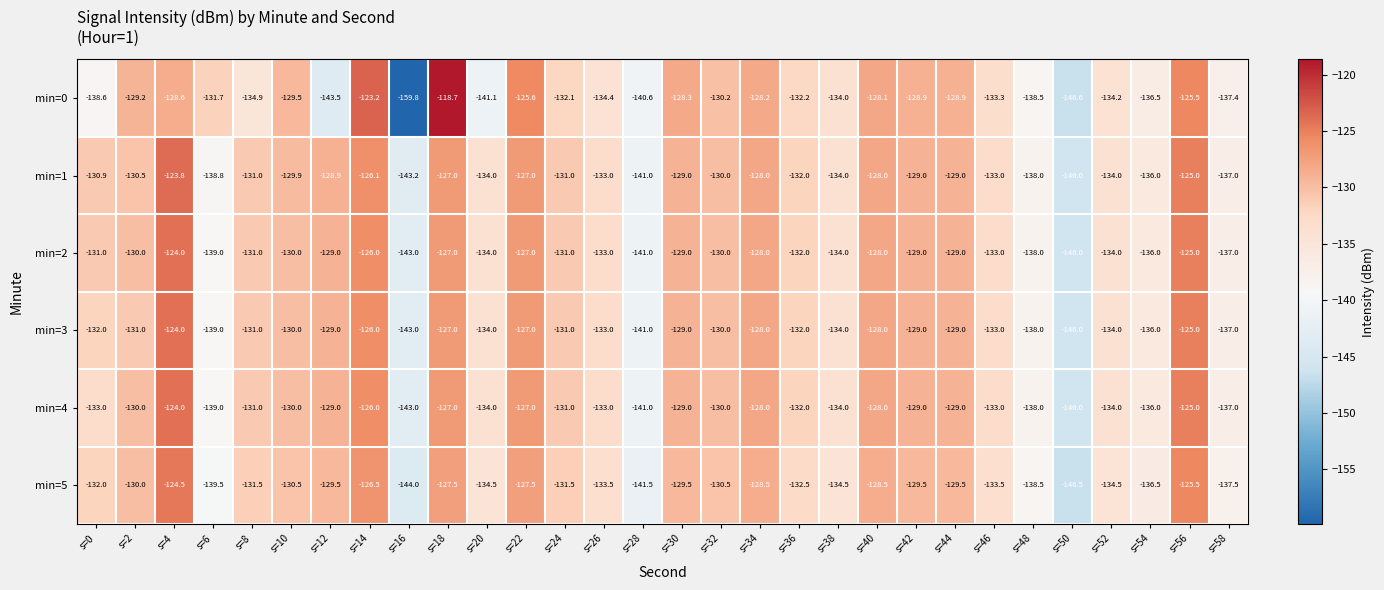

What is the total value across all series at s=18?

-754.2